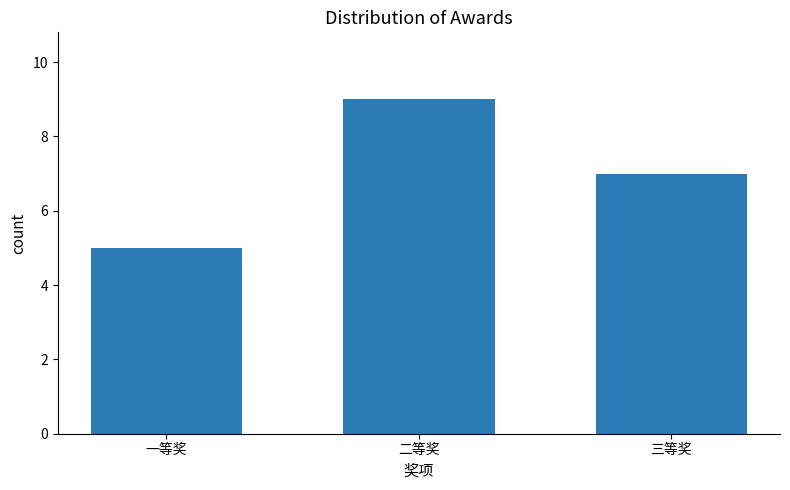

Is it true that the value at 二等奖 is 9?

True